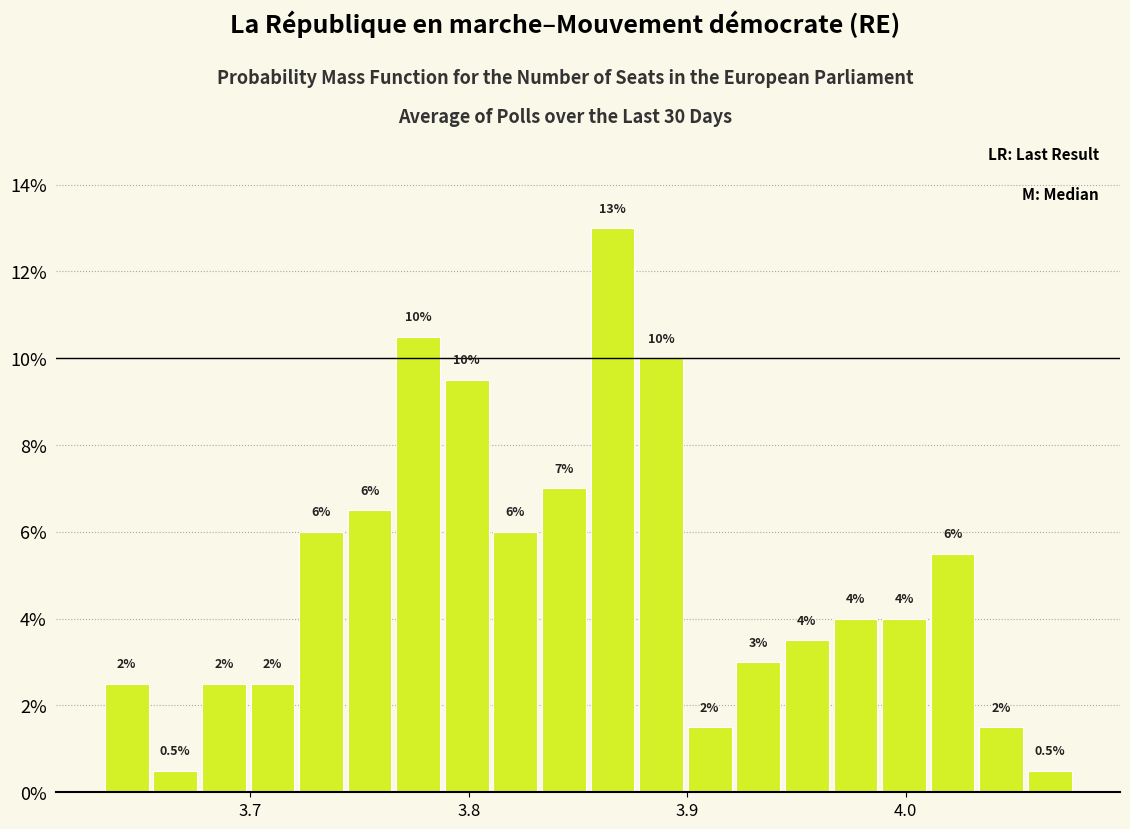

Around what value on the x-axis is the tallest bar? Give the approximate position of its centre, as read against the axis.

3.87